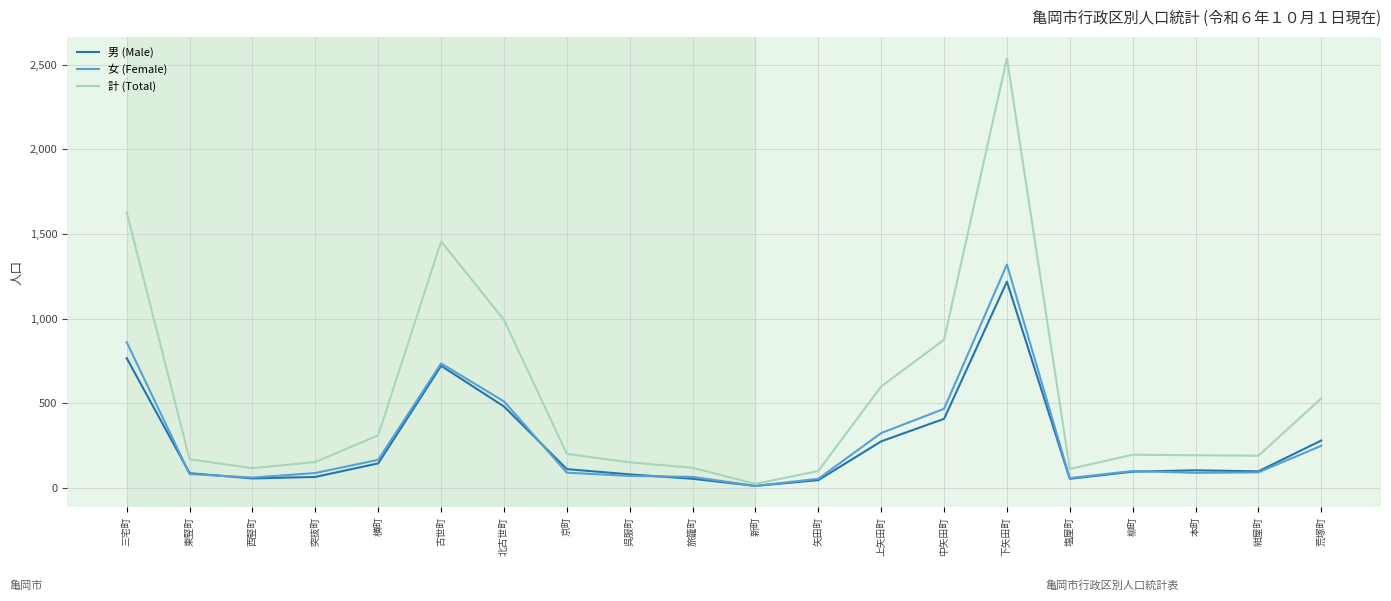

What is the minimum value shown in the chart?

12